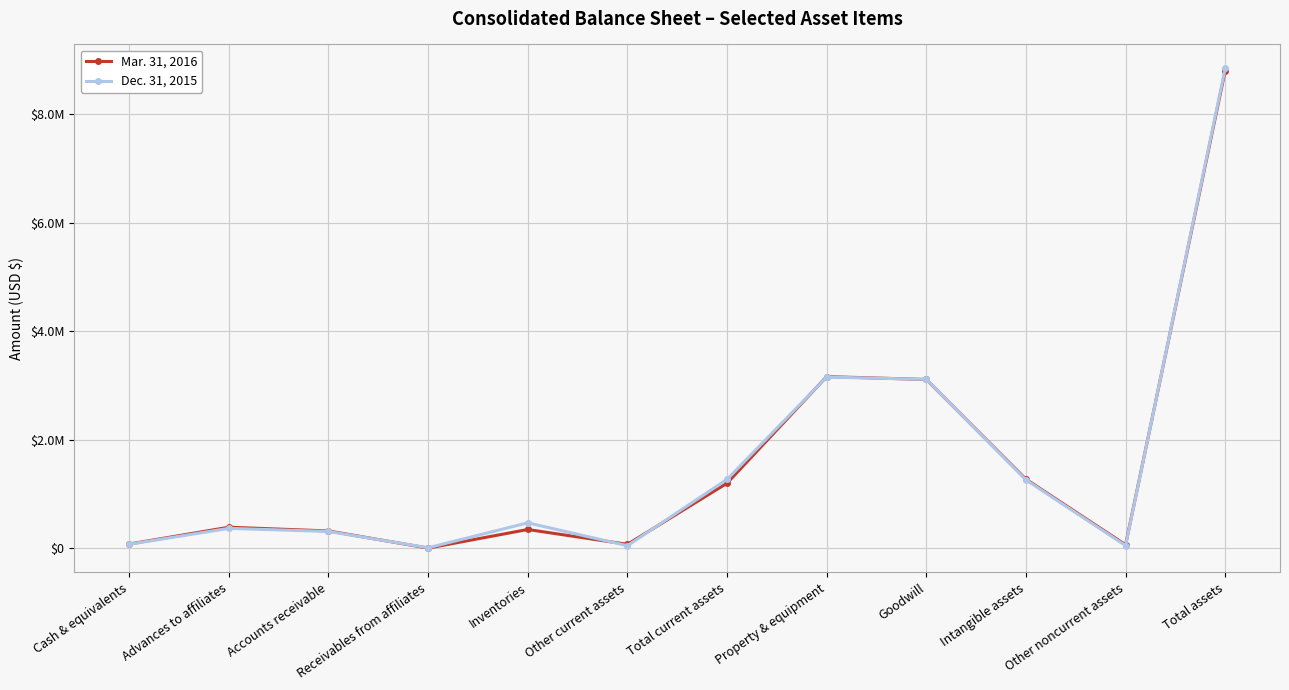

Is it true that Dec. 31, 2015 equals 365536 at Advances to affiliates?

True